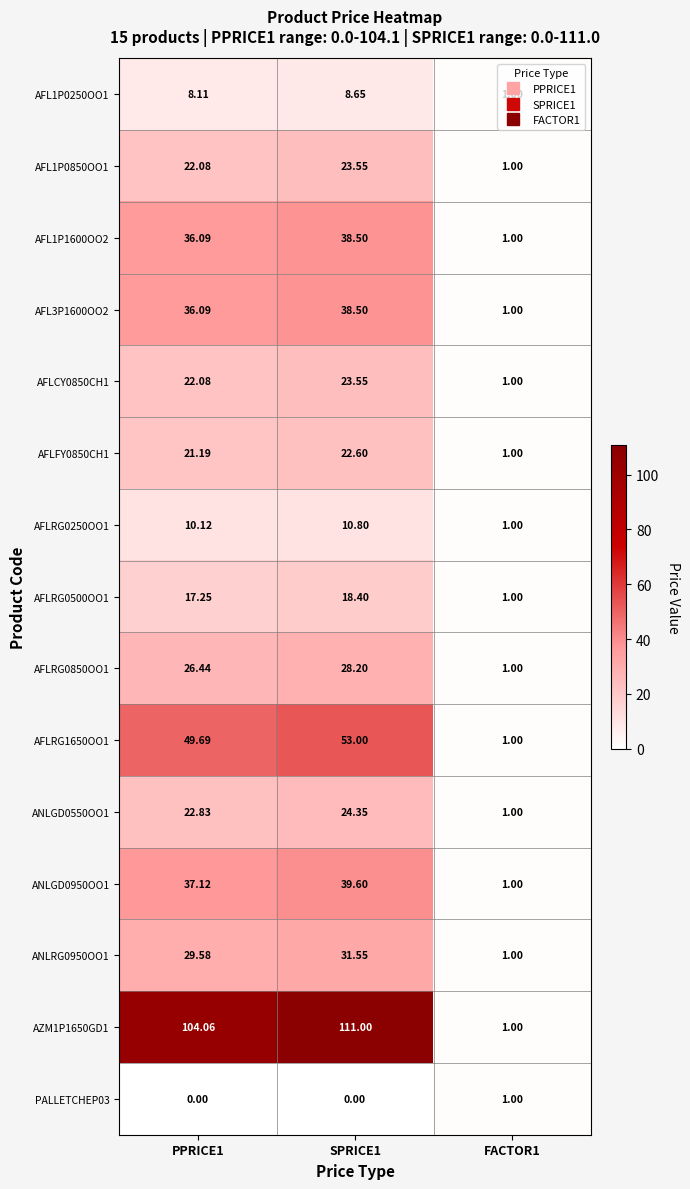

Is the value of AFLRG0500OO1 at SPRICE1 greater than the value of ANLGD0950OO1 at SPRICE1?

No